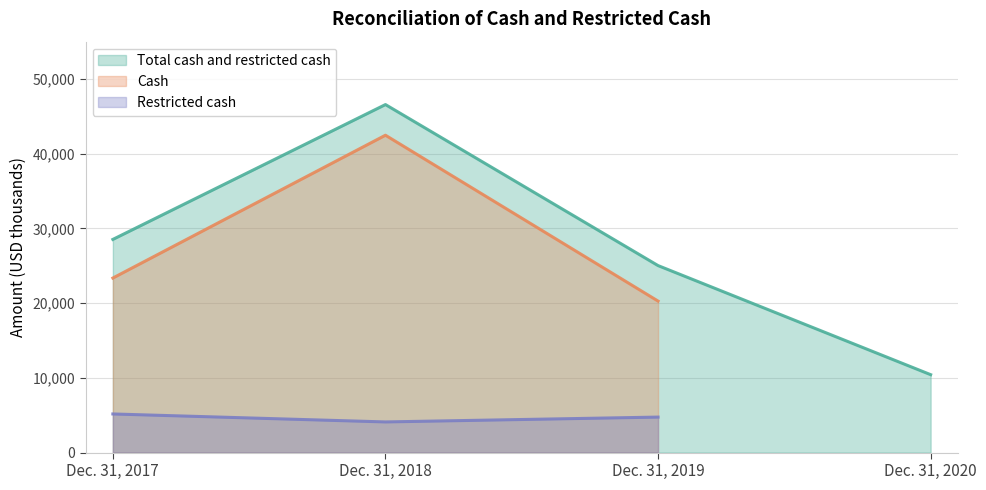

Where is the first local minimum for Restricted cash?

Dec. 31, 2018